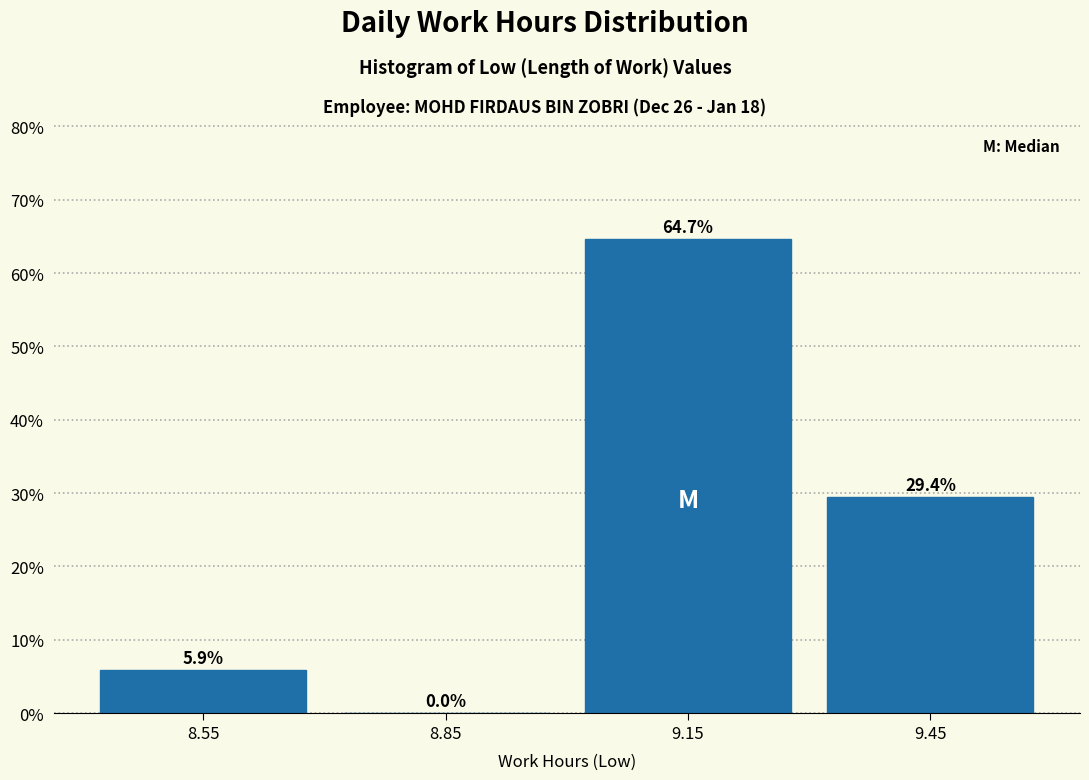

Reading left to right, list every bar in this chart as the range it spans on the x-axis followed by its height.

8.4 to 8.7: 5.9
8.7 to 9.0: 0.0
9.0 to 9.3: 64.7
9.3 to 9.6: 29.4